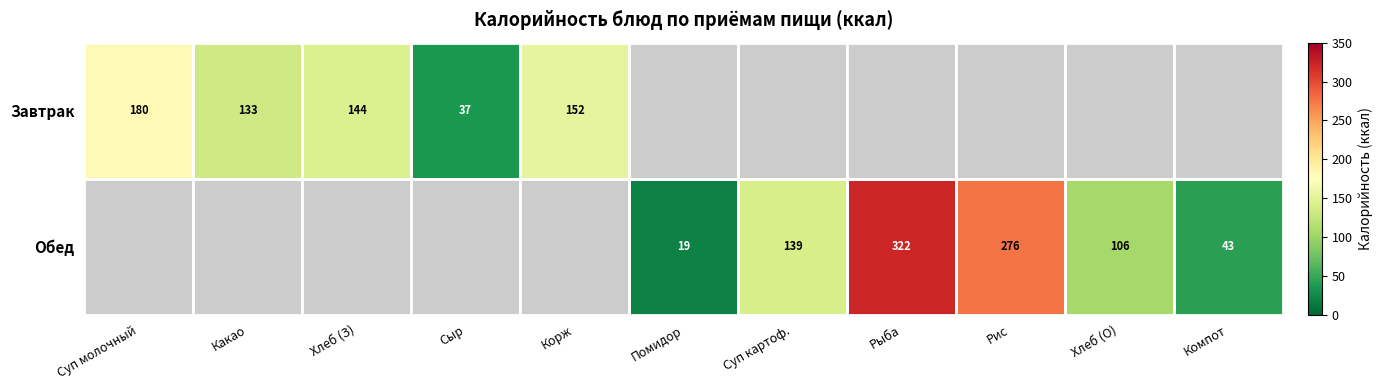

Is the value of Завтрак at Хлеб (З) greater than the value of Обед at Хлеб (О)?

Yes